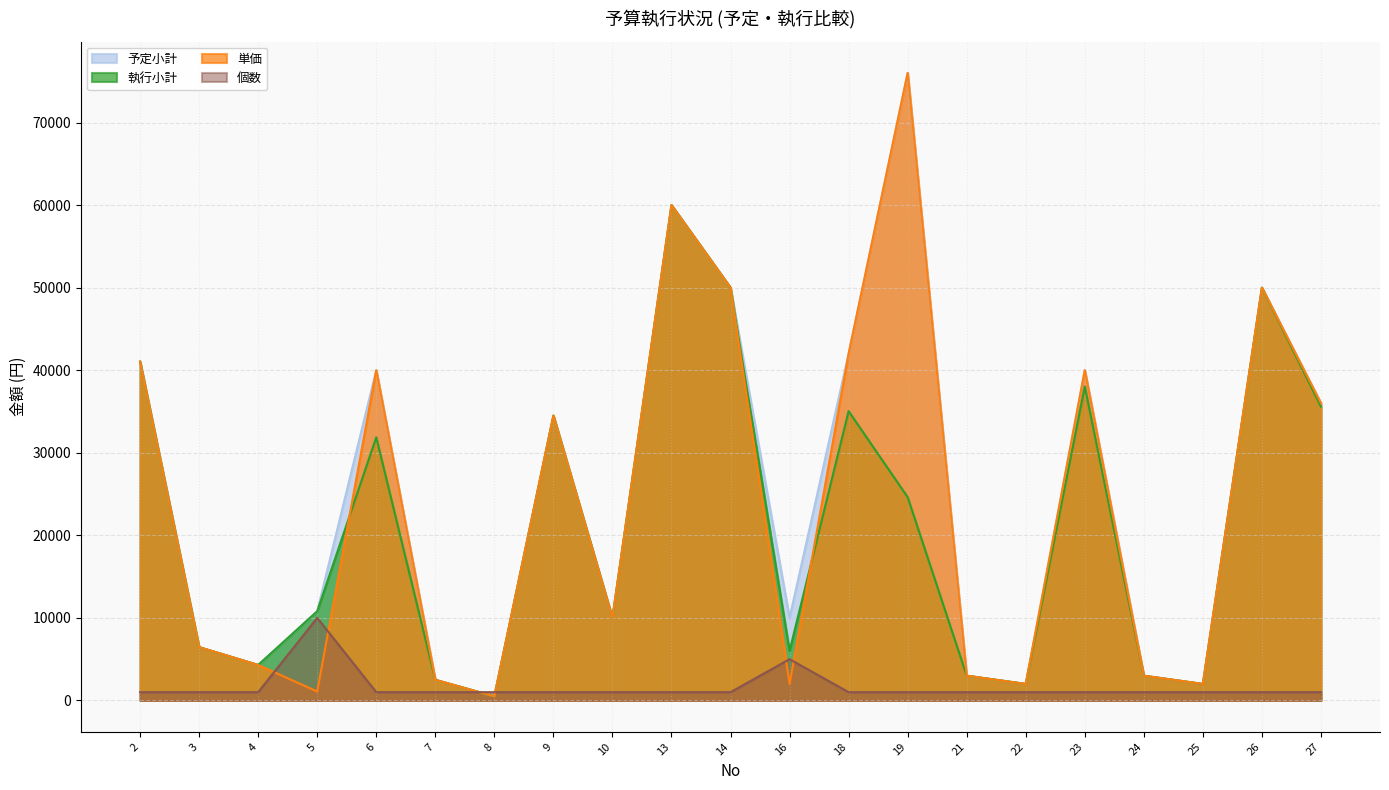

Which category has the highest value in the 単価 series?

19